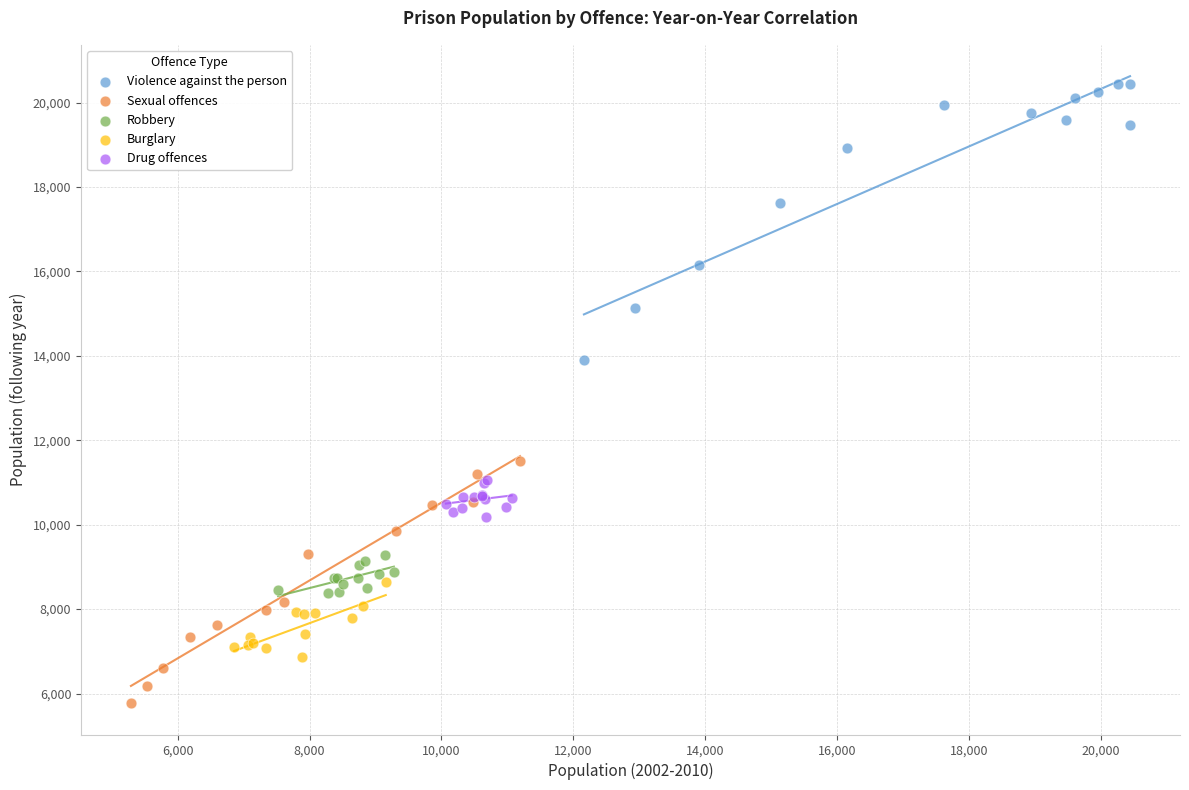

Which series contains the lowest Y value?

Sexual offences